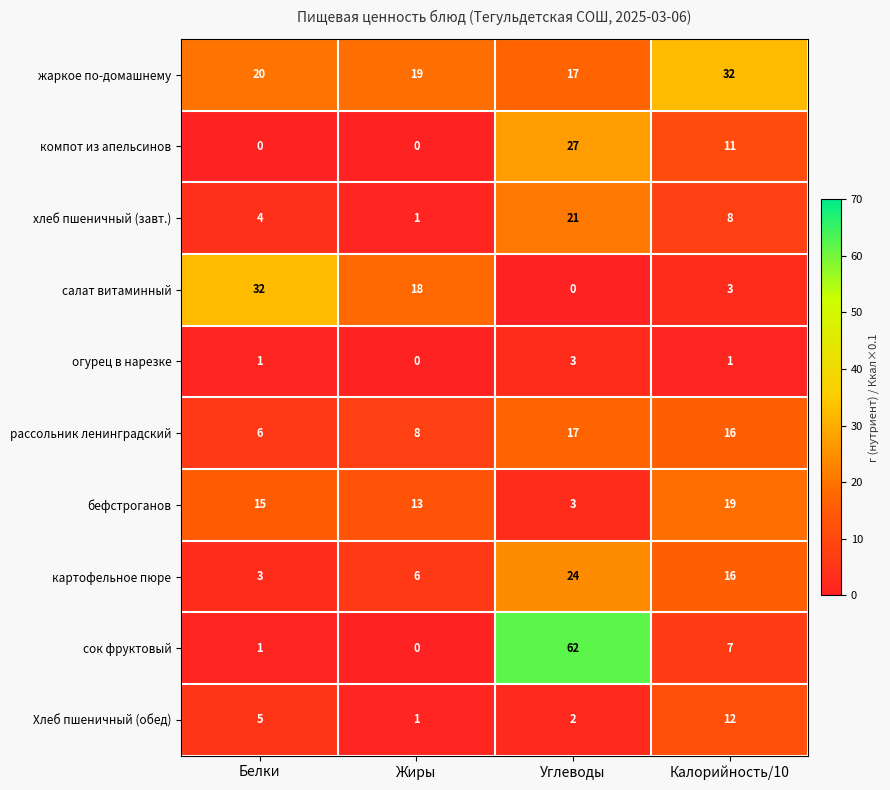

What is the maximum value for хлеб пшеничный (завт.)?

21